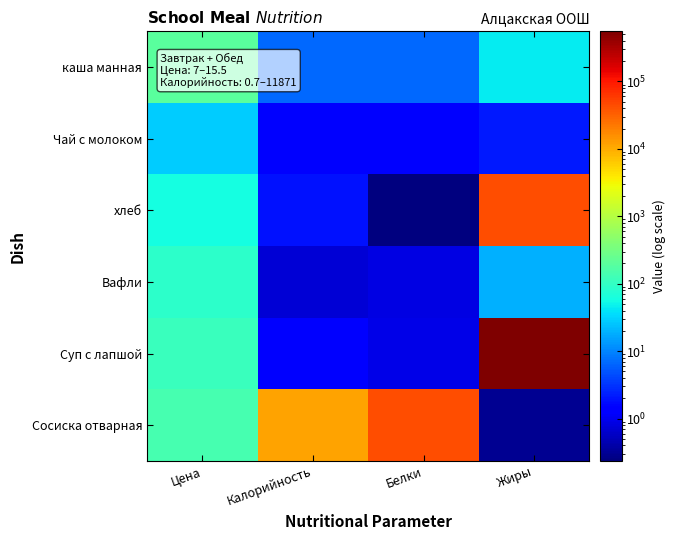

At how many categories does at least one series exceed 53547?

1